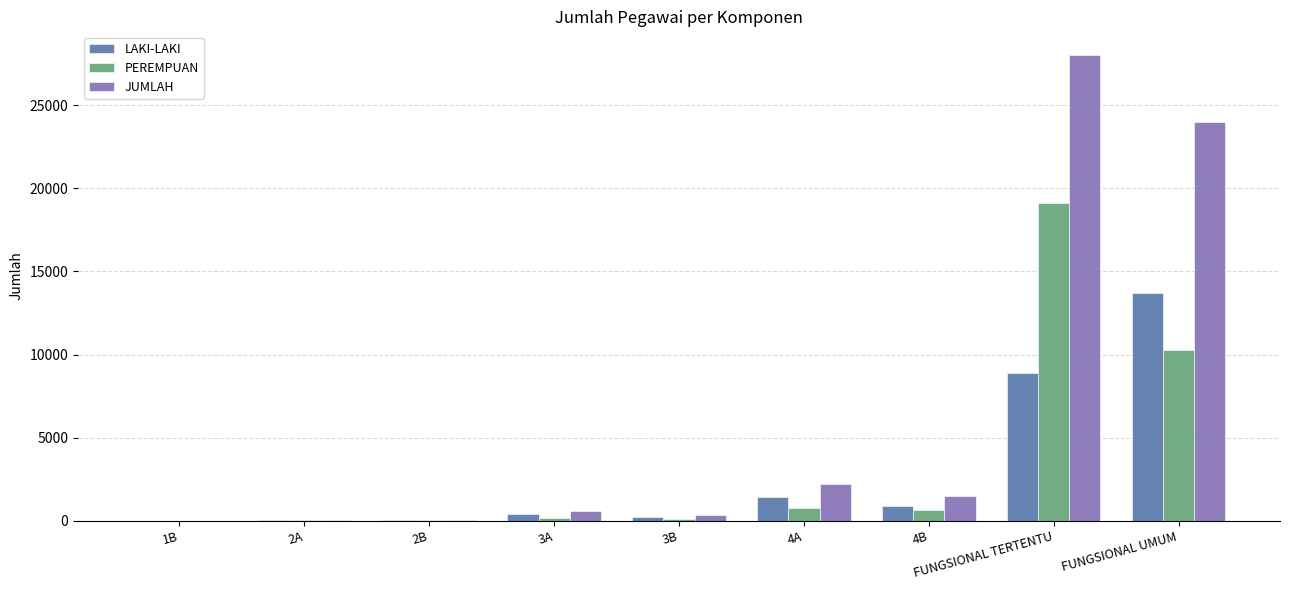

Which series has the largest total across all categories?

JUMLAH